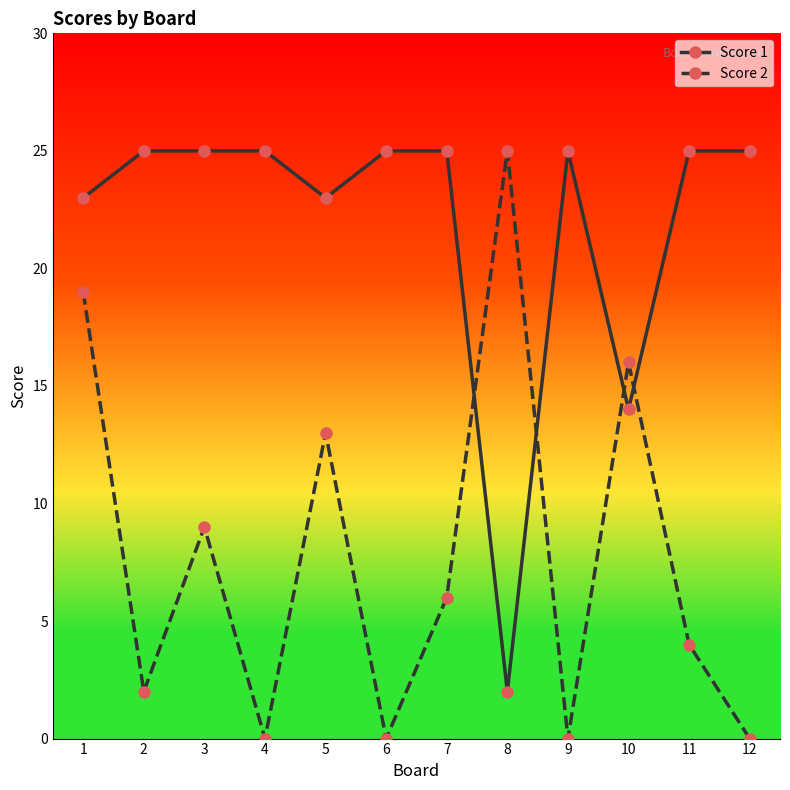

How many series are shown in this chart?

2